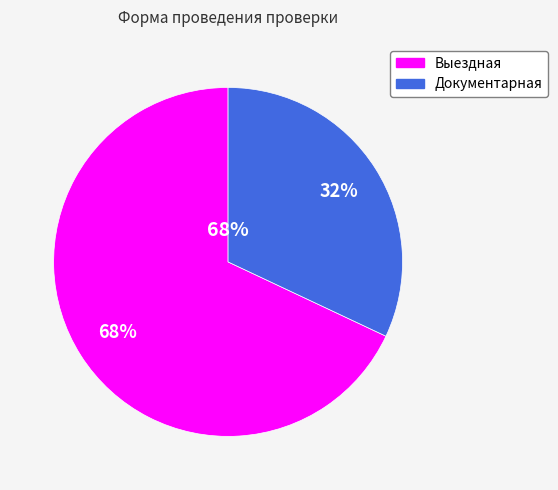

What is the majority slice?

Выездная